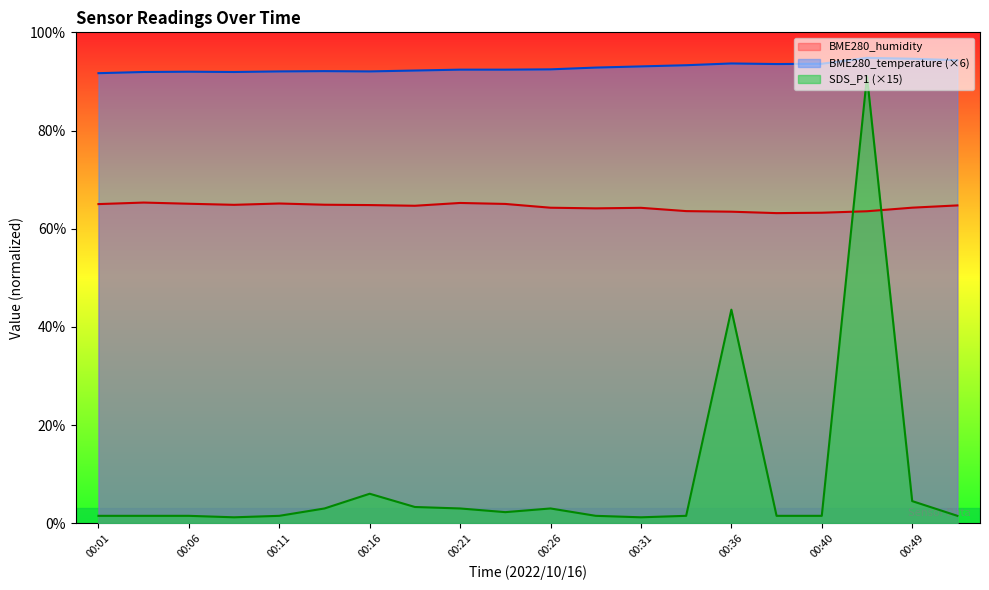

Rank the series by their maximum value, from highest to lowest.

BME280_temperature (×6), SDS_P1 (×15), BME280_humidity